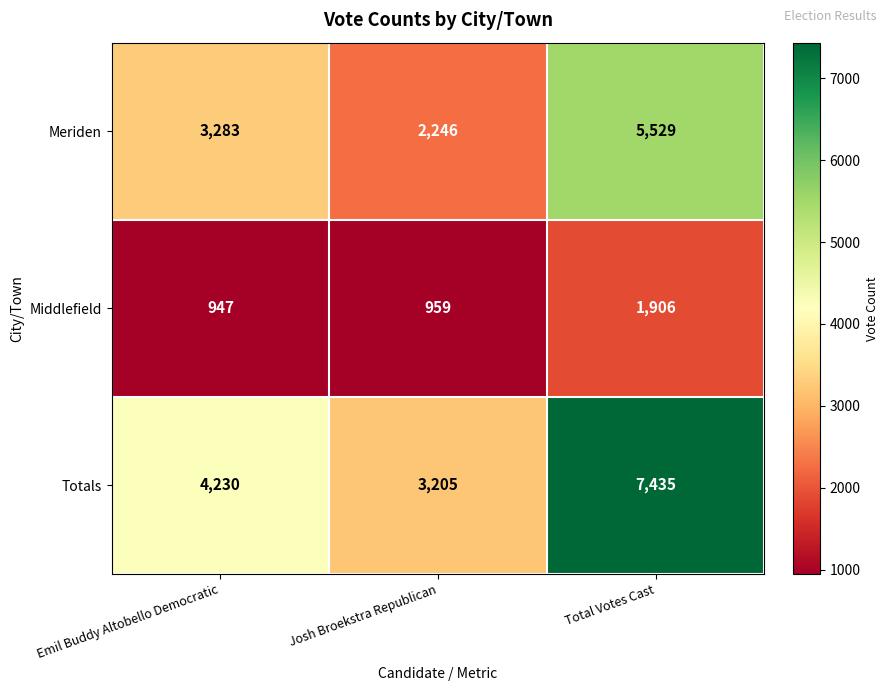

List the series in order of their peak value, highest first.

Totals, Meriden, Middlefield